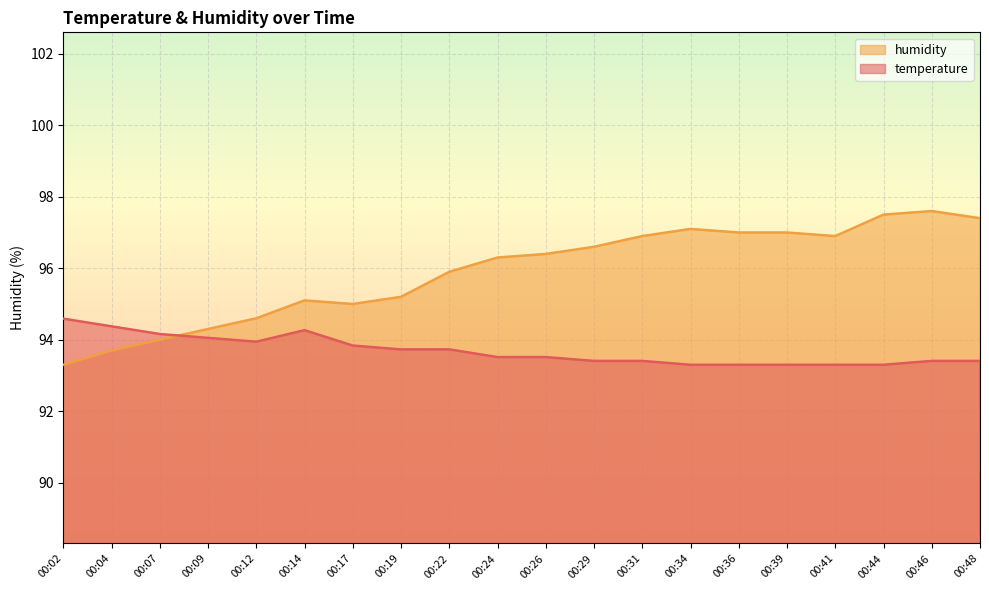

What is the lowest value of the temperature series?

93.3